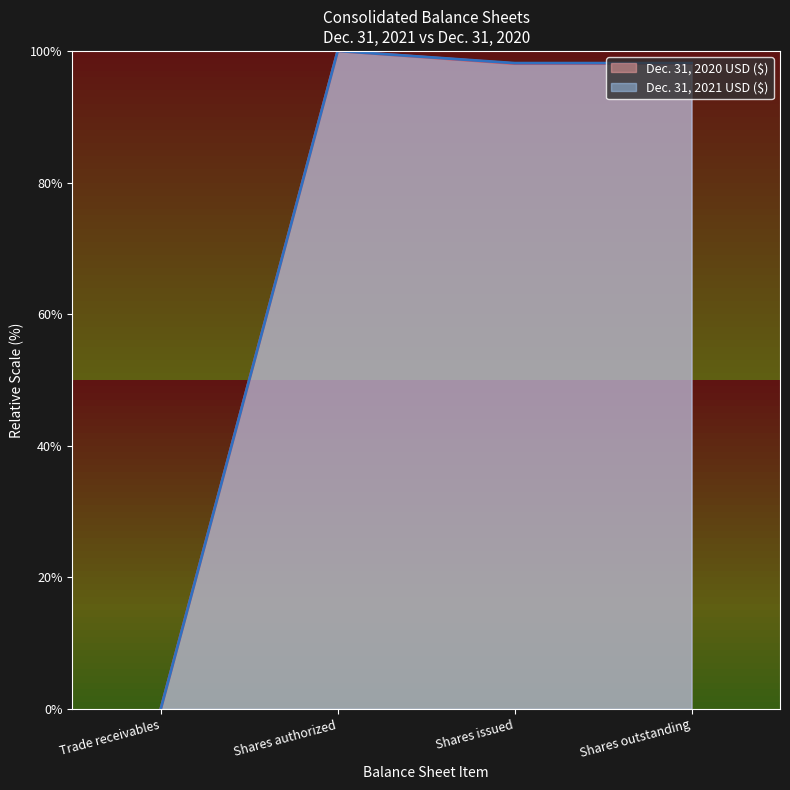

What is the value of the Dec. 31, 2021 USD ($) point at the 4th from the left?

98.1